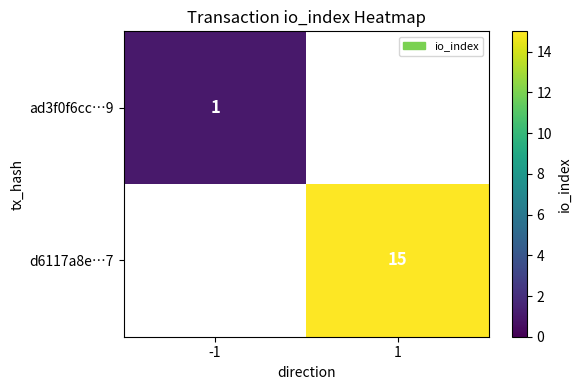

Is it true that ad3f0f6cc…9 equals 2 at -1?

False